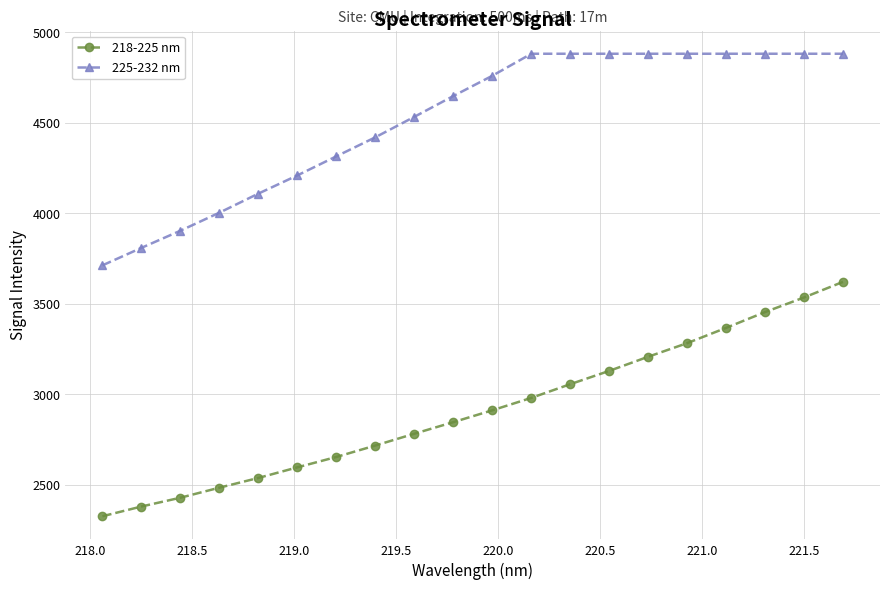

Which series has the largest total across all categories?

225-232 nm